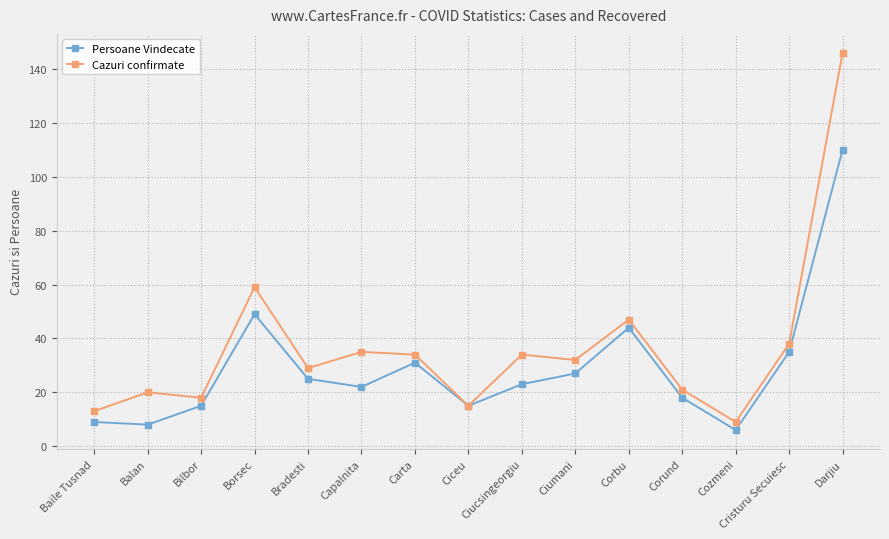

Is the value of Cazuri confirmate at Bradesti greater than the value of Persoane Vindecate at Ciumani?

Yes